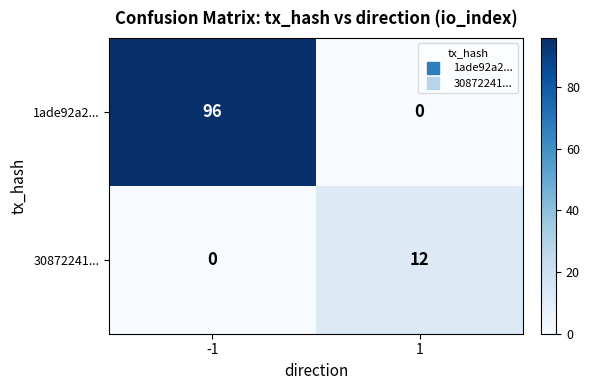

Count the number of categories in the chart.

2